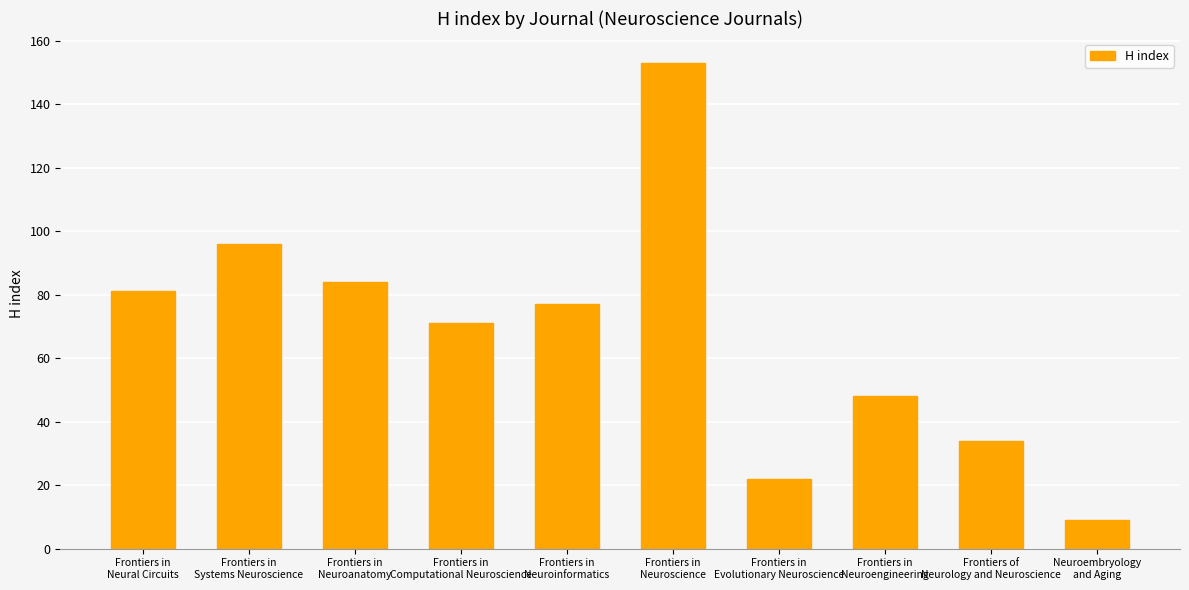

True or false: the data shows 59 at Frontiers of
Neurology and Neuroscience.

False